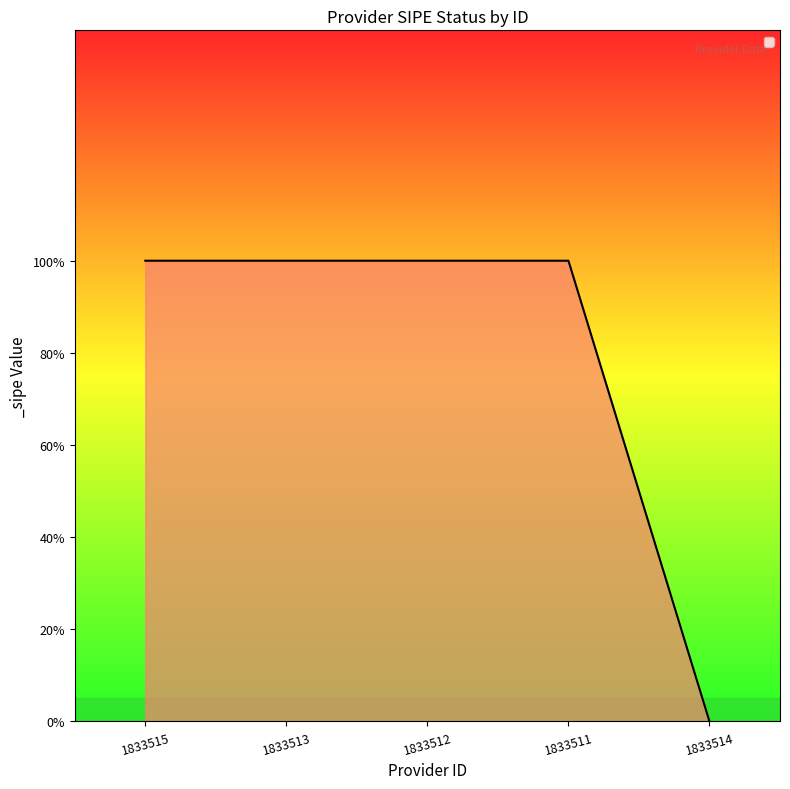

Does the chart have visible grid lines?

No